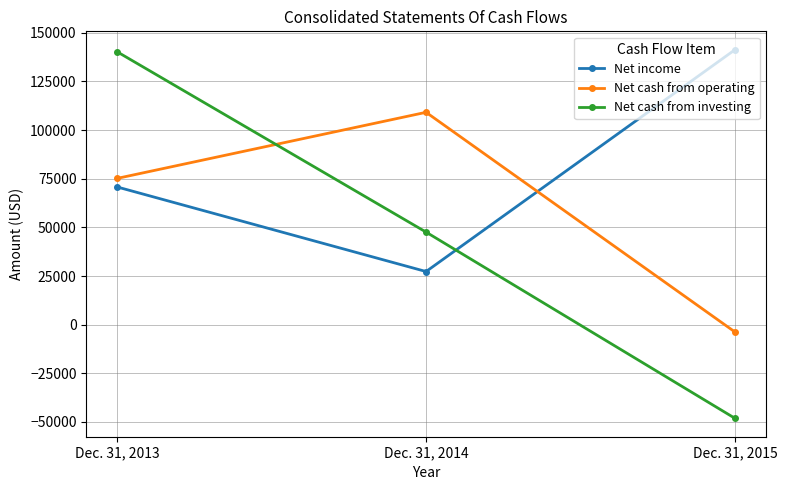

The value of Net cash from investing at Dec. 31, 2014 is 47572. True or false?

True